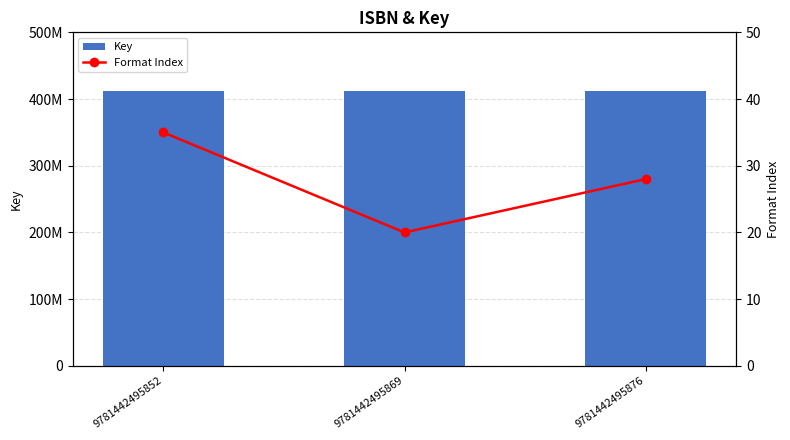

Reading left to right, transcribe all the data shown in this chart.

Key: 9781442495852=411915664	9781442495869=411915664	9781442495876=411915664
Format Index: 9781442495852=35	9781442495869=20	9781442495876=28